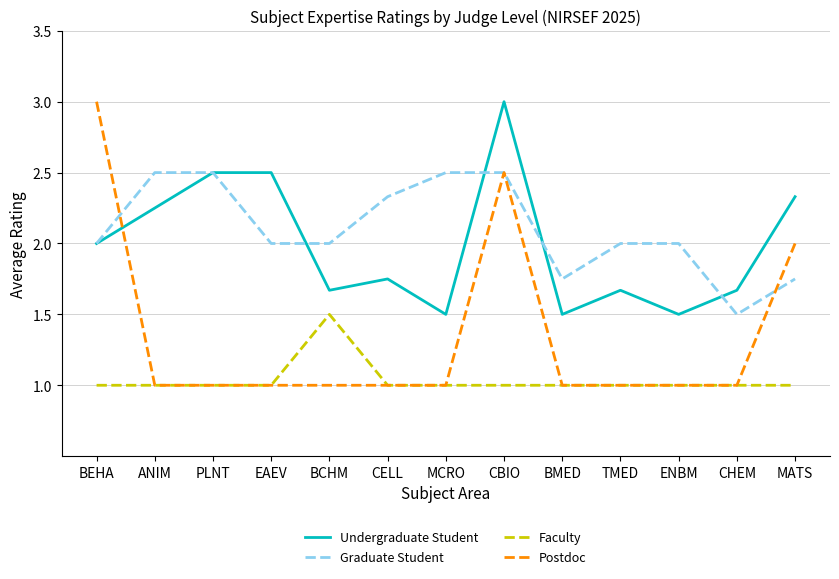

Which series changed the most between ANIM and EAEV?

Graduate Student